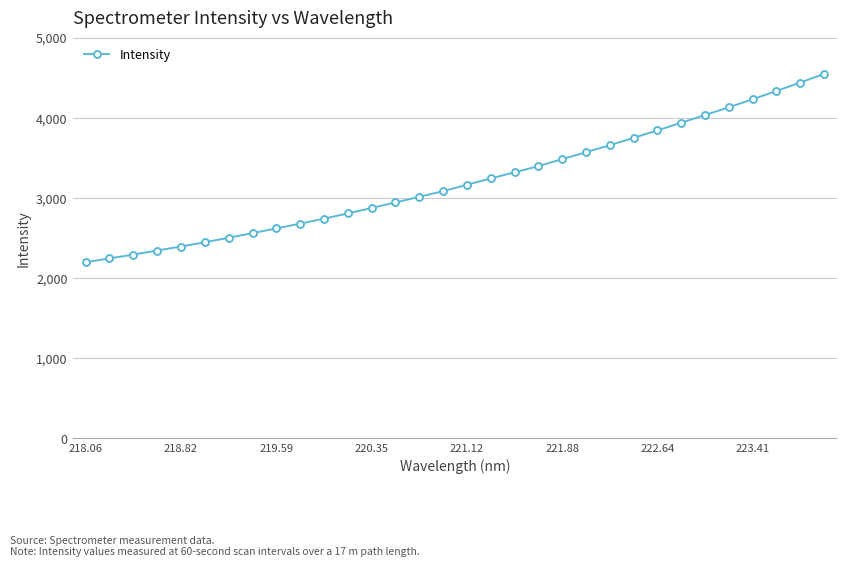

What is the average value?

3213.8